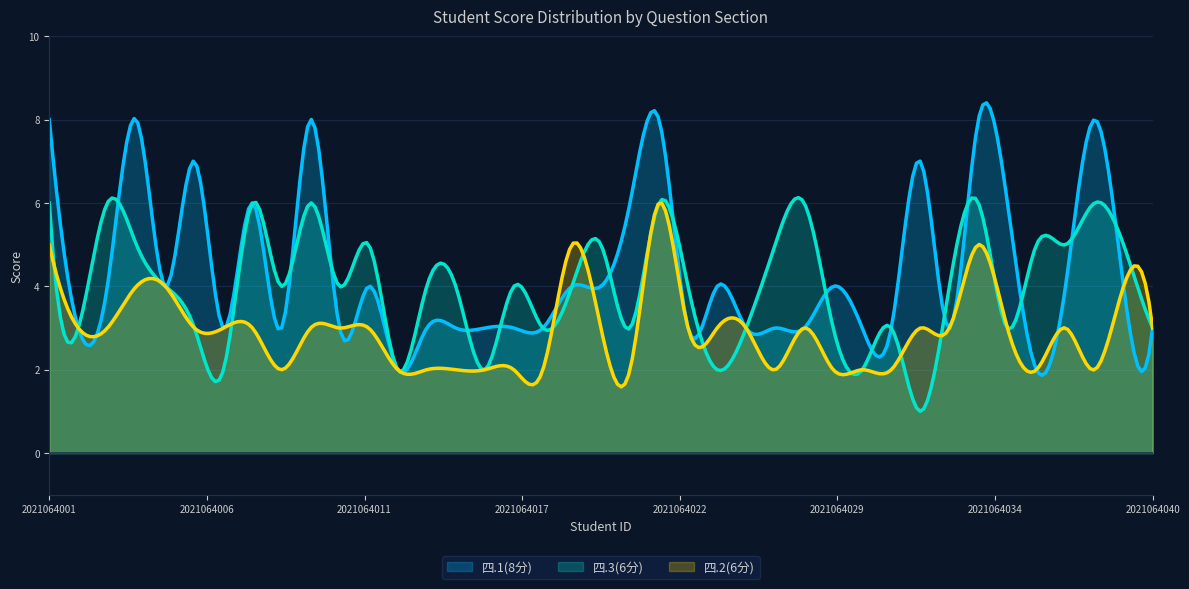

Which series has the largest range (max minus min)?

四.1(8分)